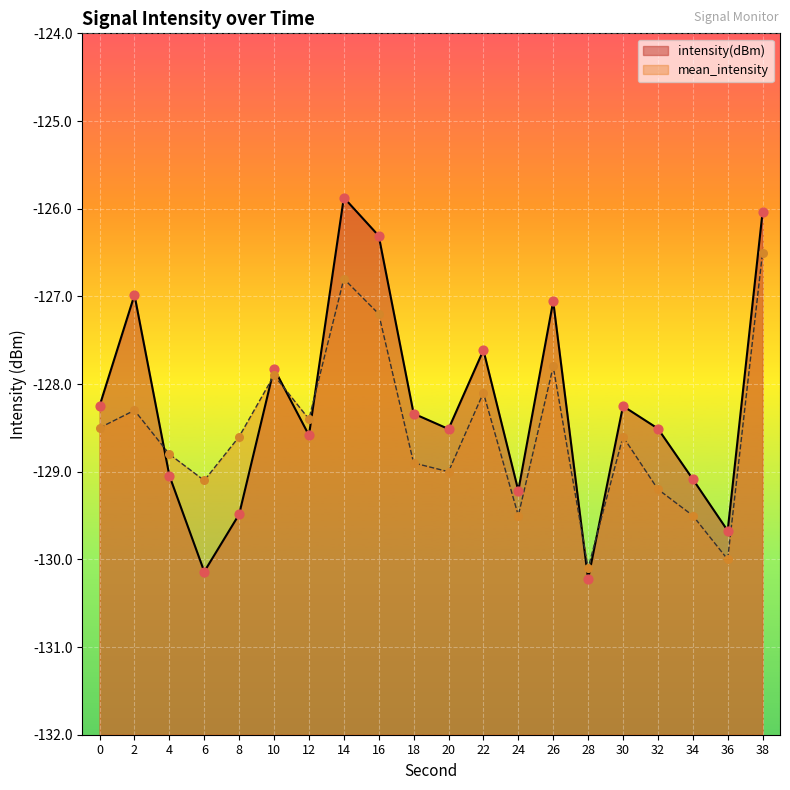

Which series has the largest total across all categories?

intensity(dBm)